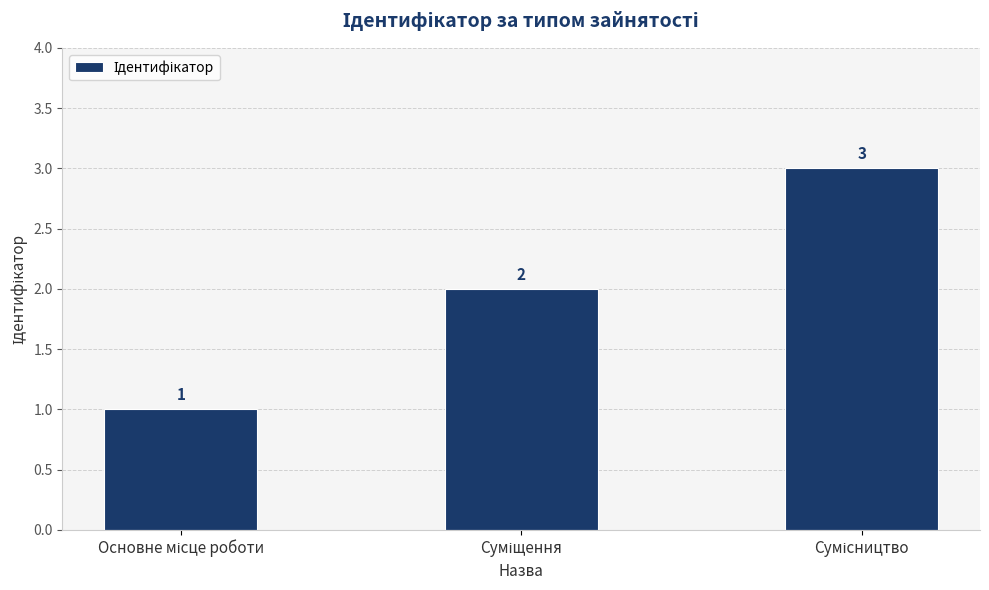

What is the average value?

2